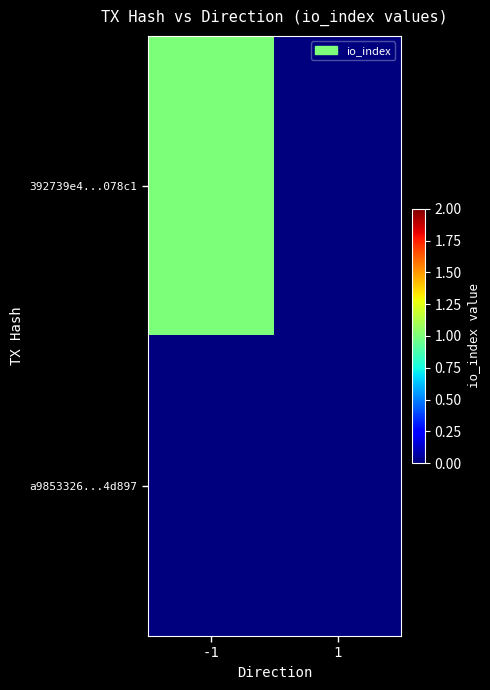

Reading left to right, transcribe all the data shown in this chart.

392739e4...078c1: -1=1	1=0
a9853326...4d897: -1=0	1=0